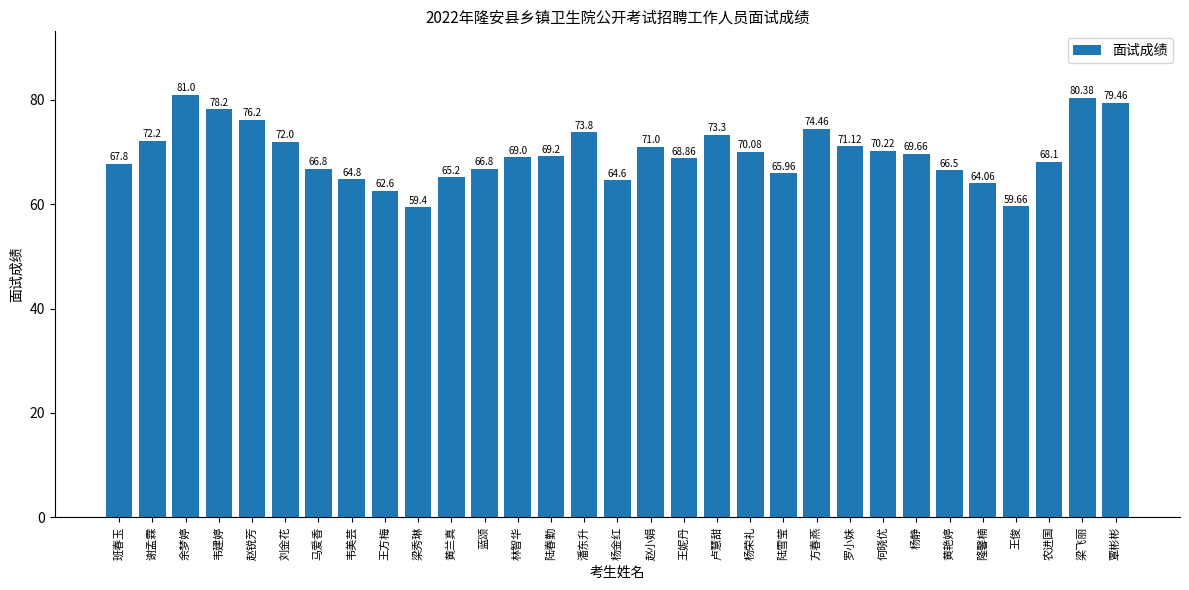

What is the minimum value shown in the chart?

59.4